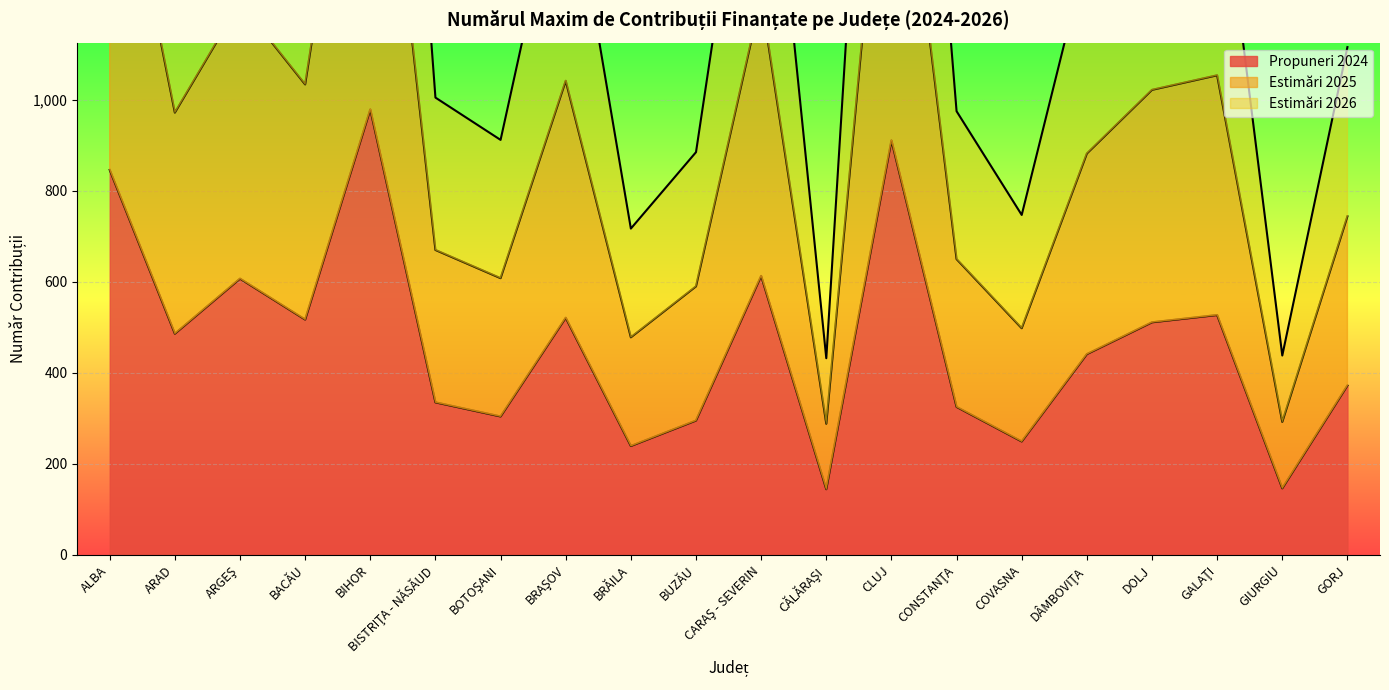

What are all the series names shown in the legend?

Propuneri 2024, Estimări 2025, Estimări 2026